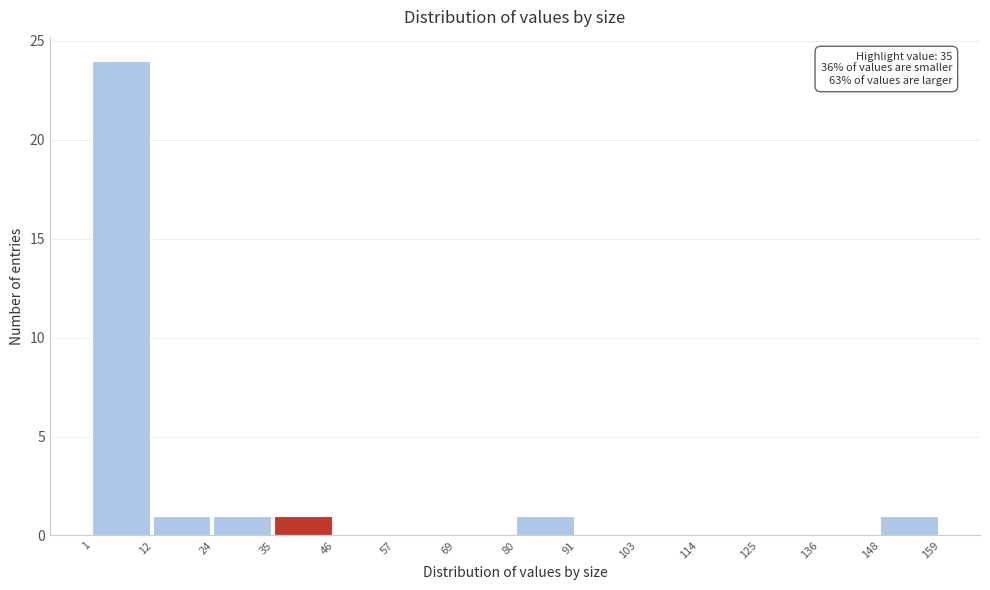

Over which range of the x-axis is the bar tallest?

1 to 12